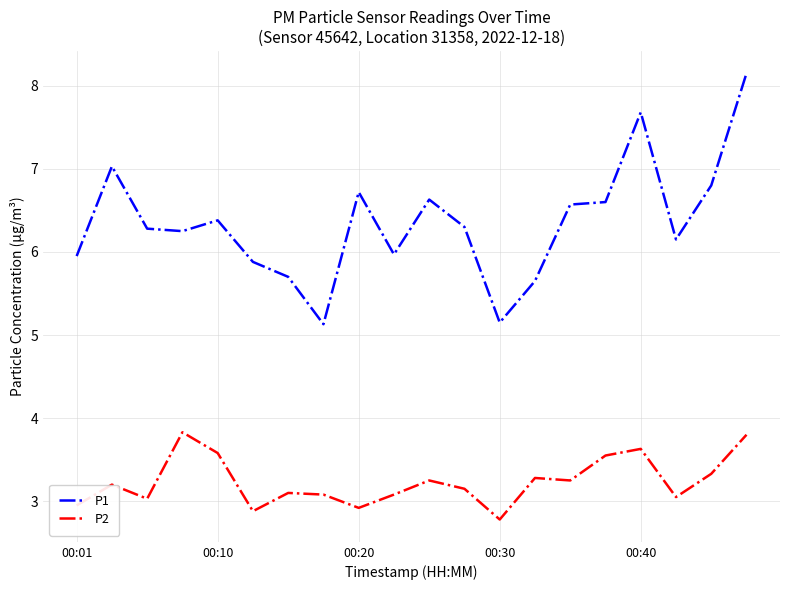

List the series in order of their peak value, lowest first.

P2, P1